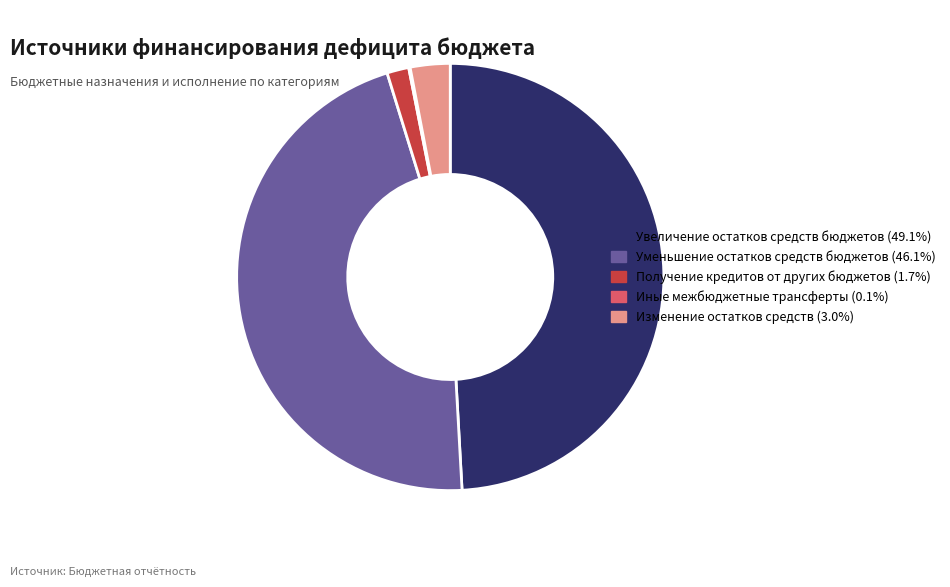

Which has a higher value, Увеличение остатков средств бюджетов or Уменьшение остатков средств бюджетов?

Увеличение остатков средств бюджетов